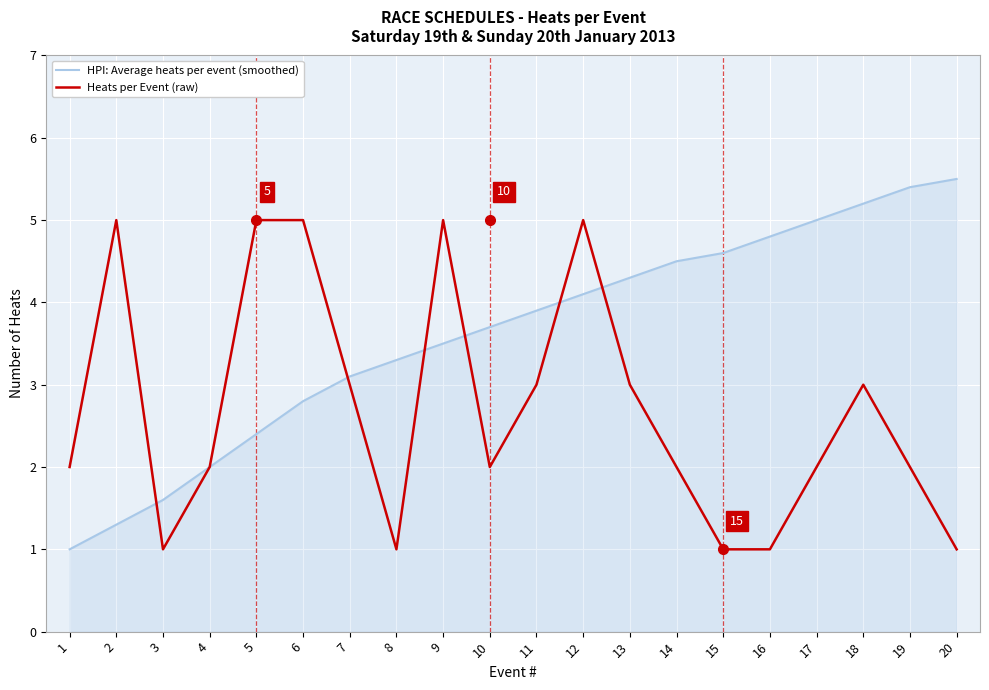

Count the Heats per Event (raw) values in the range 2 to 5.

15